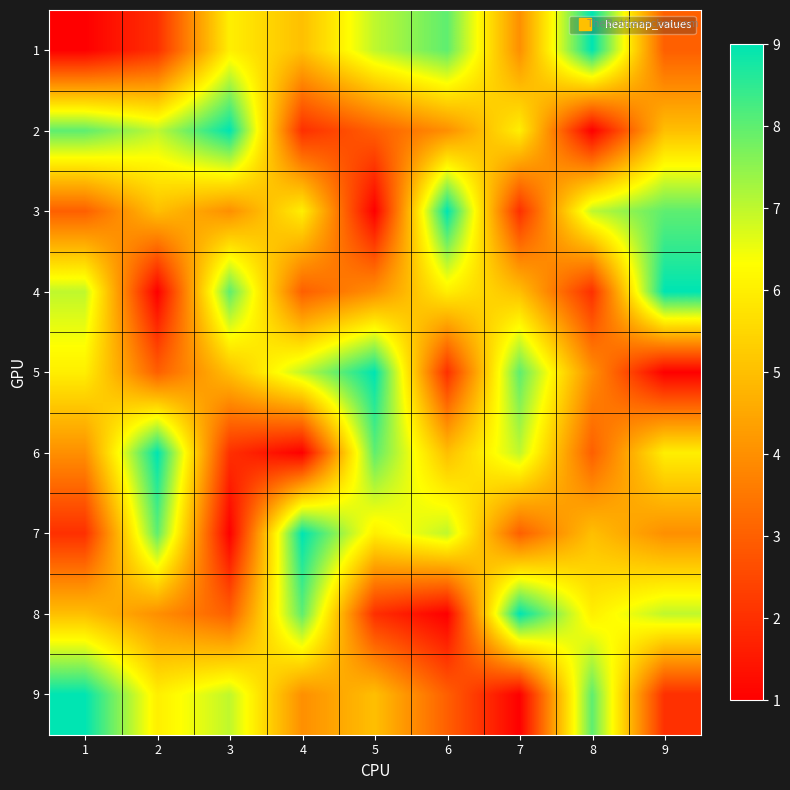

Reading left to right, list all the values displayed in this chart.

1: 1=1	2=2	3=6	4=5	5=7	6=8	7=4	8=9	9=3
2: 1=8	2=7	3=9	4=2	5=3	6=4	7=6	8=1	9=5
3: 1=3	2=5	3=4	4=6	5=1	6=9	7=2	8=7	9=8
4: 1=7	2=1	3=8	4=3	5=4	6=6	7=5	8=2	9=9
5: 1=6	2=3	3=5	4=7	5=9	6=2	7=8	8=4	9=1
6: 1=4	2=9	3=2	4=1	5=8	6=5	7=7	8=3	9=6
7: 1=2	2=8	3=1	4=9	5=6	6=7	7=3	8=5	9=4
8: 1=5	2=4	3=3	4=8	5=2	6=1	7=9	8=6	9=7
9: 1=9	2=6	3=7	4=4	5=5	6=3	7=1	8=8	9=2